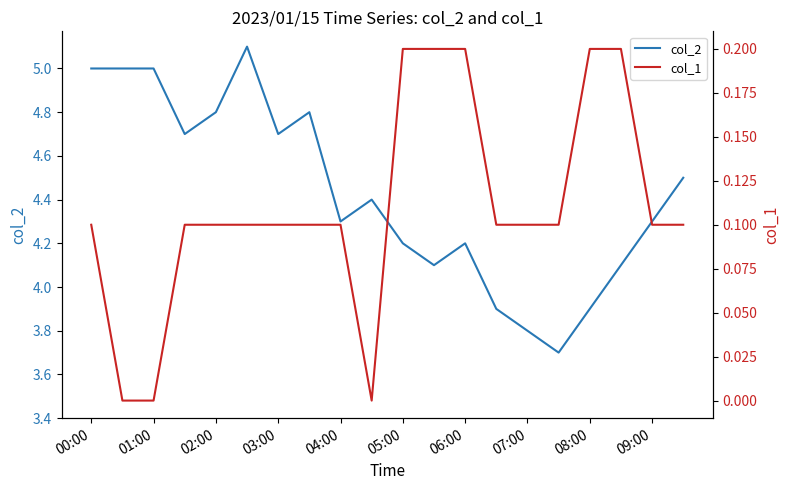

The col_1 series shows 0.1 at 00:00. True or false?

True